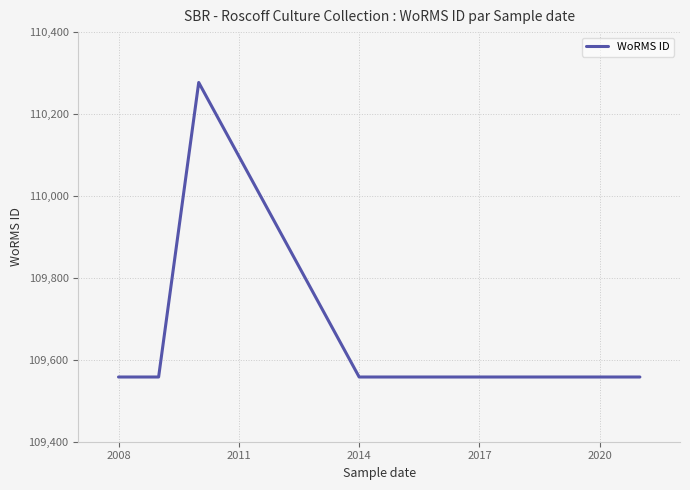

What is the greatest value displayed?

110277